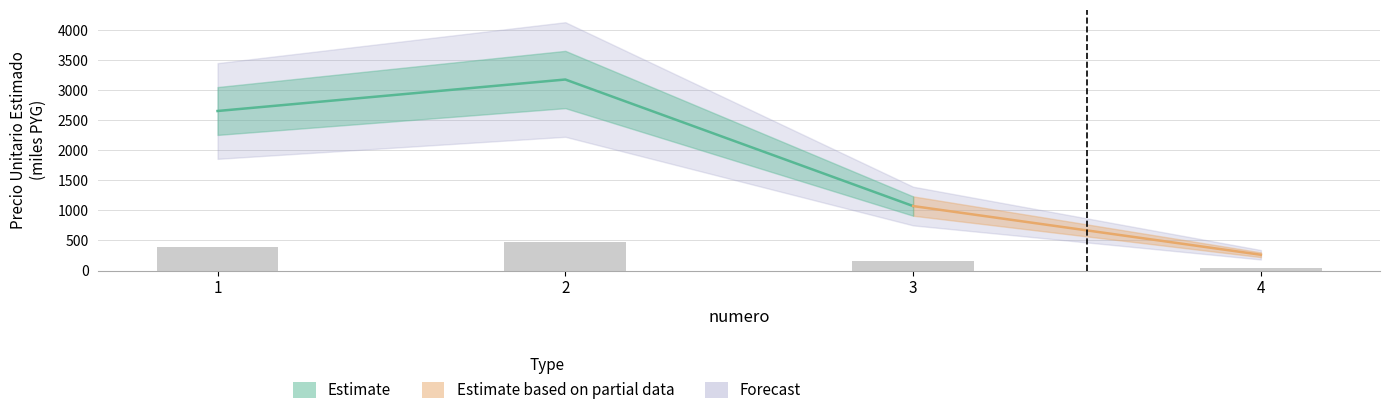

Rank the categories by value from highest to lowest.

2, 1, 3, 4